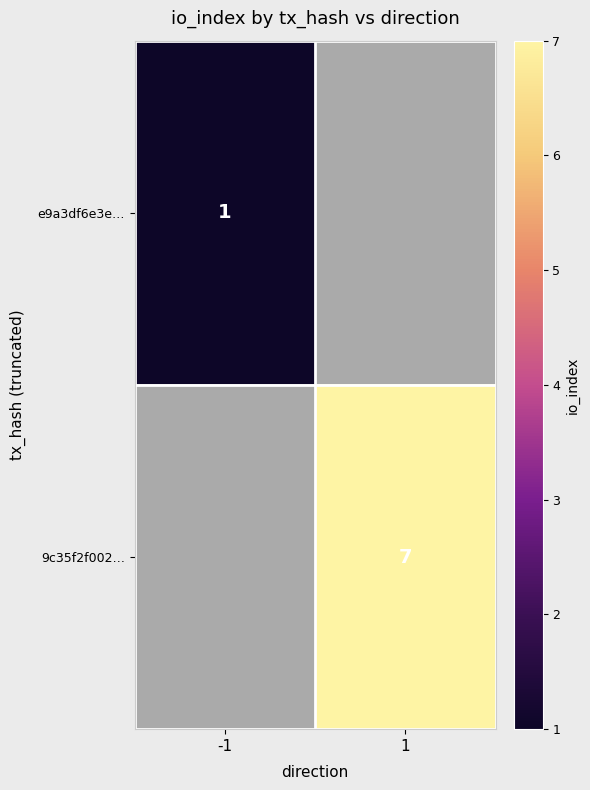

Is it true that e9a3df6e3e… equals 0.4 at -1?

False